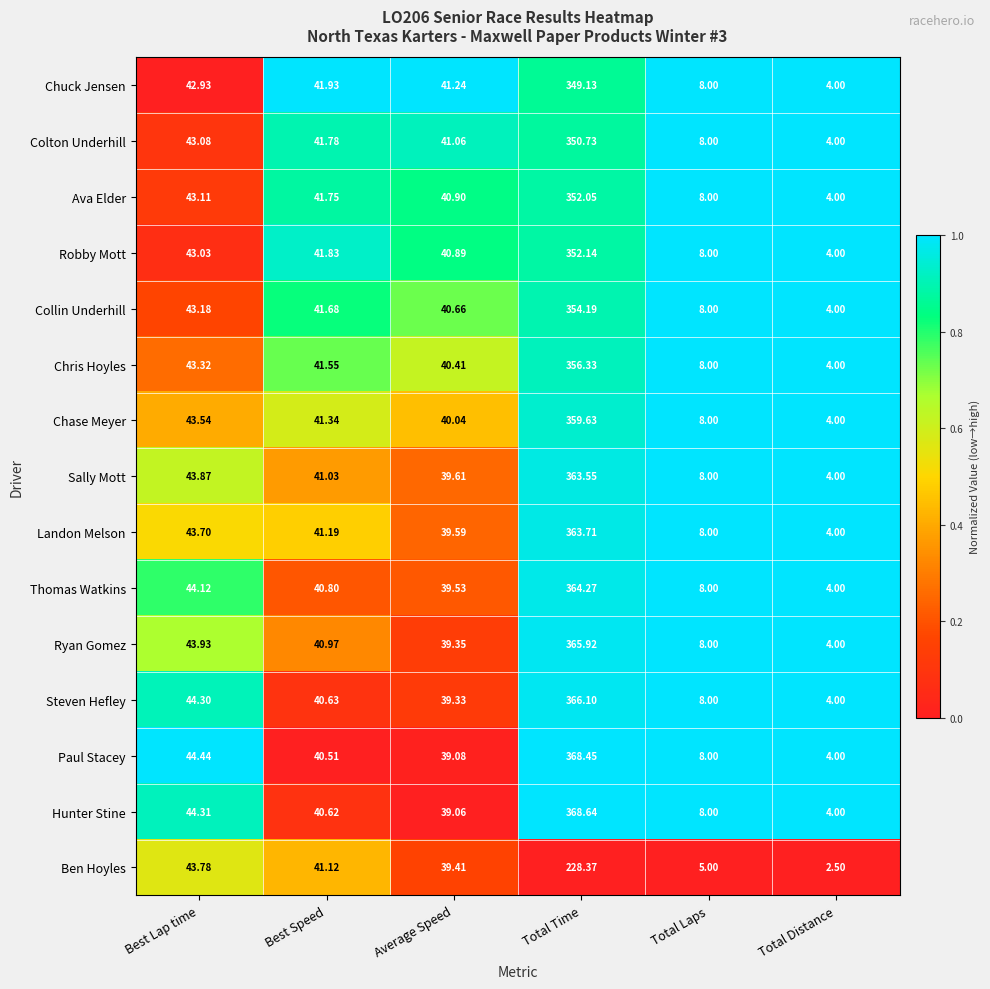

At Total Time, list the series in order from smallest to largest.

Ben Hoyles, Chuck Jensen, Colton Underhill, Ava Elder, Robby Mott, Collin Underhill, Chris Hoyles, Chase Meyer, Sally Mott, Landon Melson, Thomas Watkins, Ryan Gomez, Steven Hefley, Paul Stacey, Hunter Stine